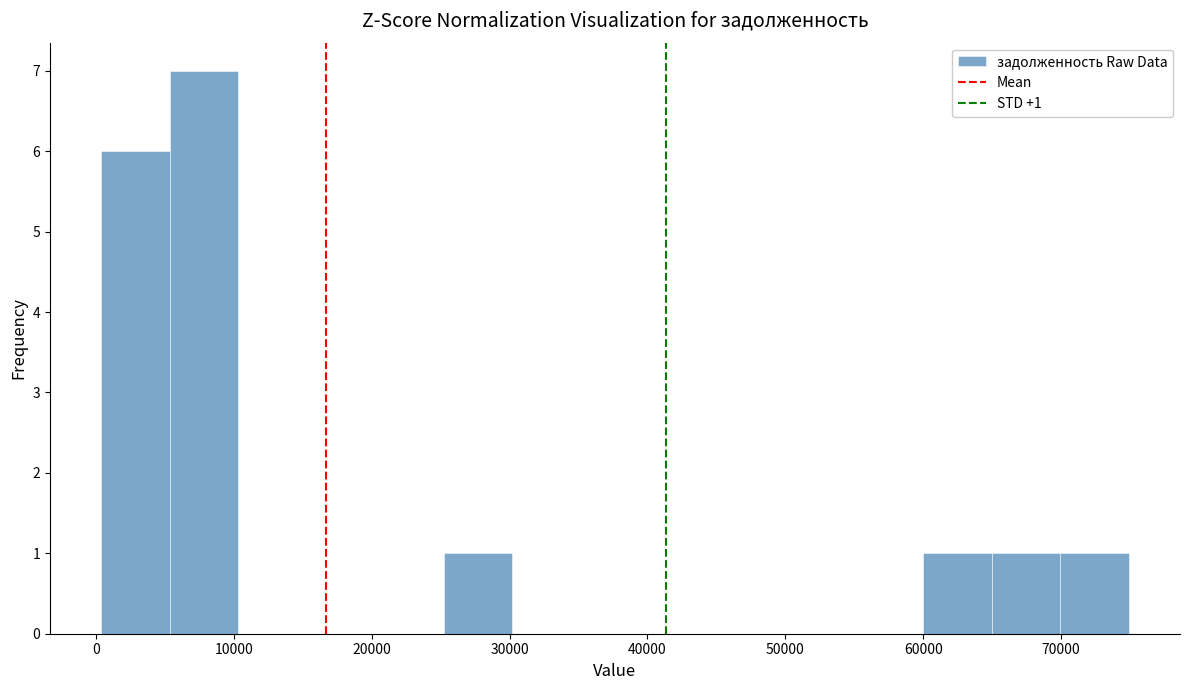

Which range on the x-axis has the tallest bar?

5000 to 10000